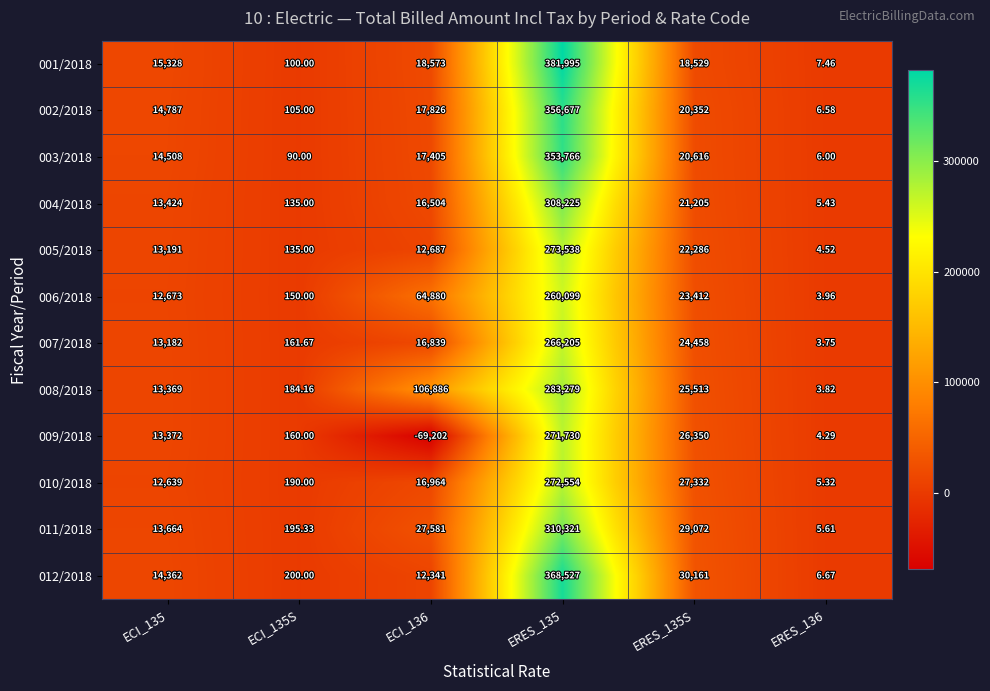

Is the value of 005/2018 at ECI_135S greater than the value of 008/2018 at ERES_135S?

No